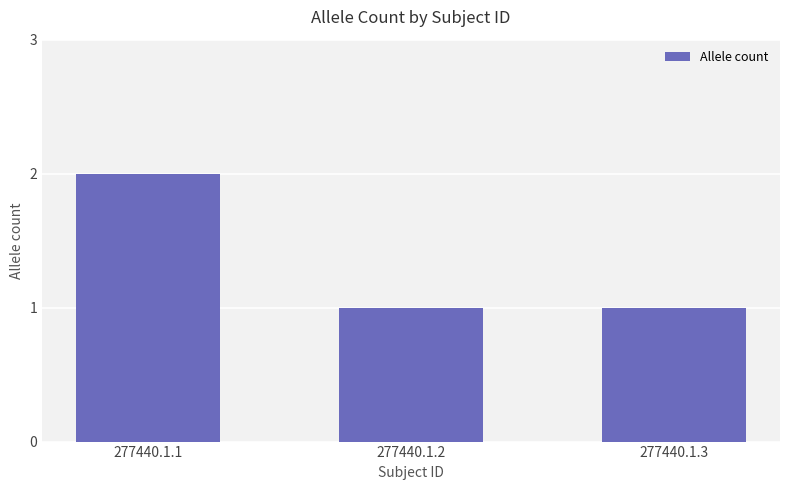

Read the value at 277440.1.1.

2